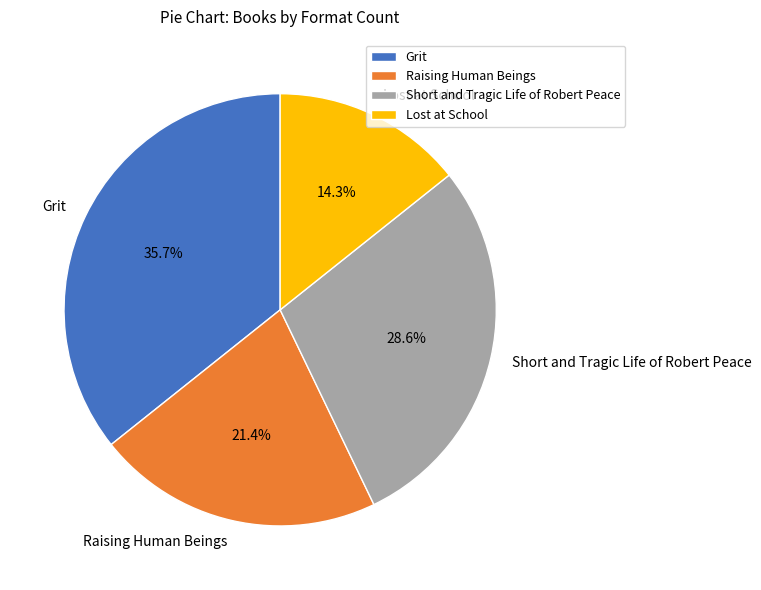

How many slices are in this pie chart?

4